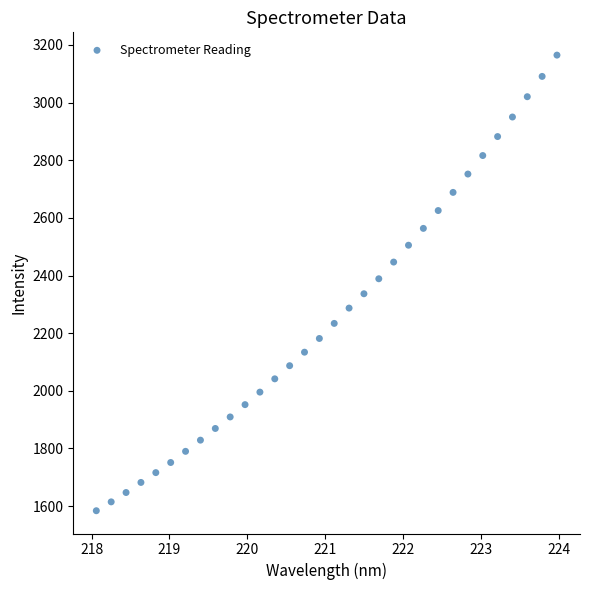

What is the range of Y values (max minus min)?

1580.9